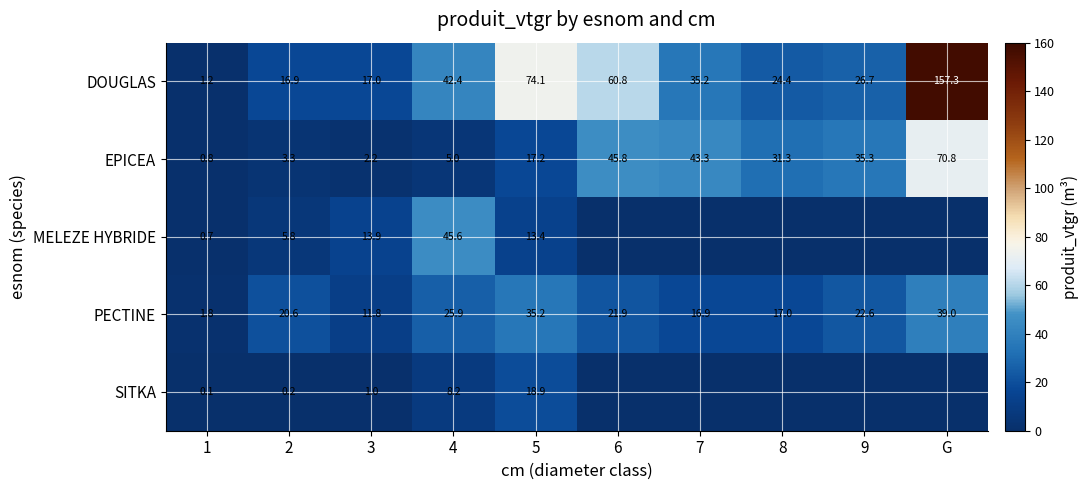

Between 9 and 8, which is larger?

9